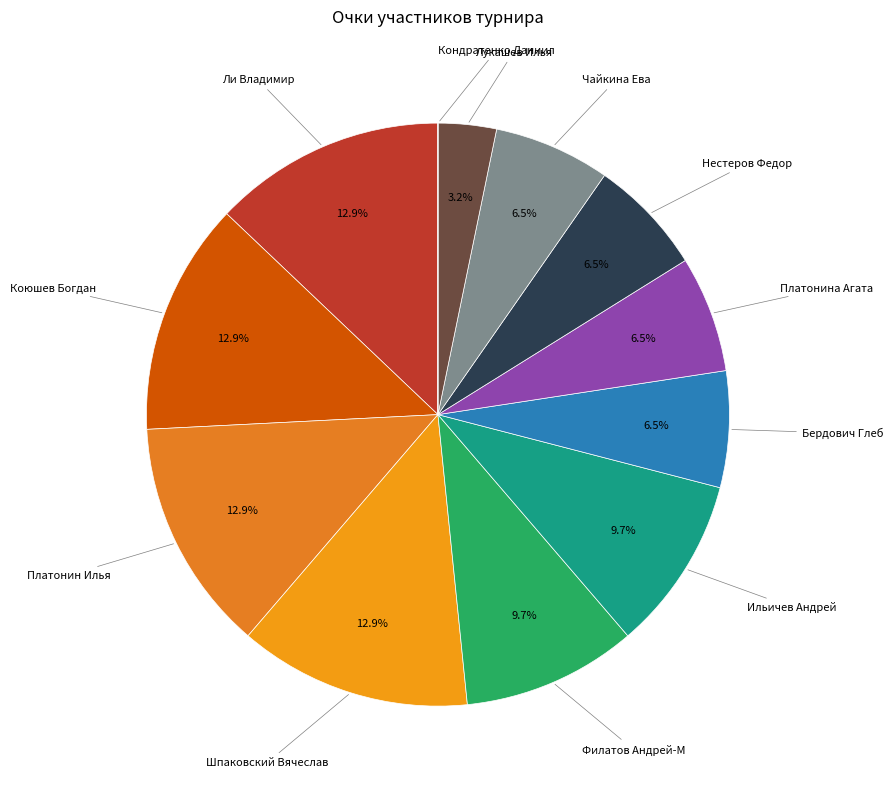

What percentage is NOT represented by Лукашев Илья?

96.8%